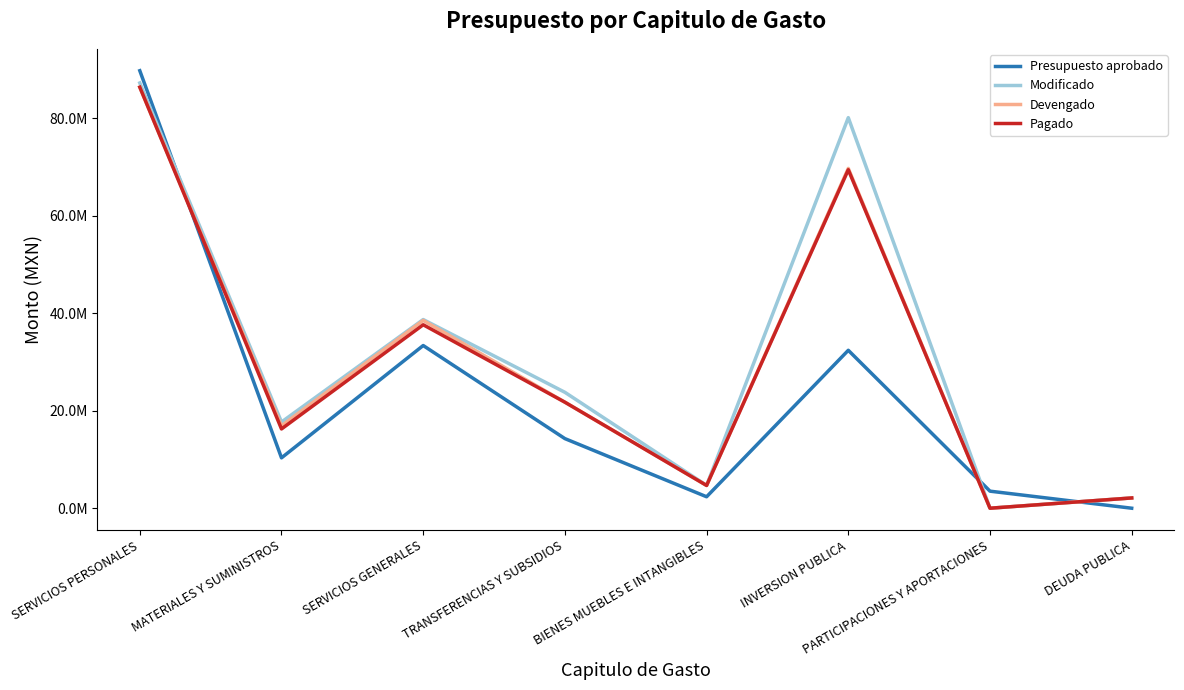

What is the label of the 4th point from the right?

BIENES MUEBLES E INTANGIBLES